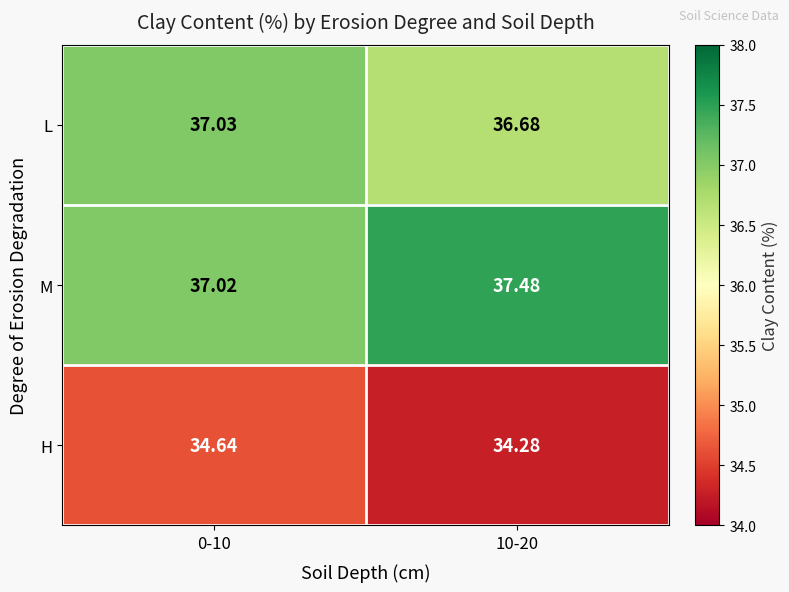

List the series in order of their peak value, highest first.

M, L, H